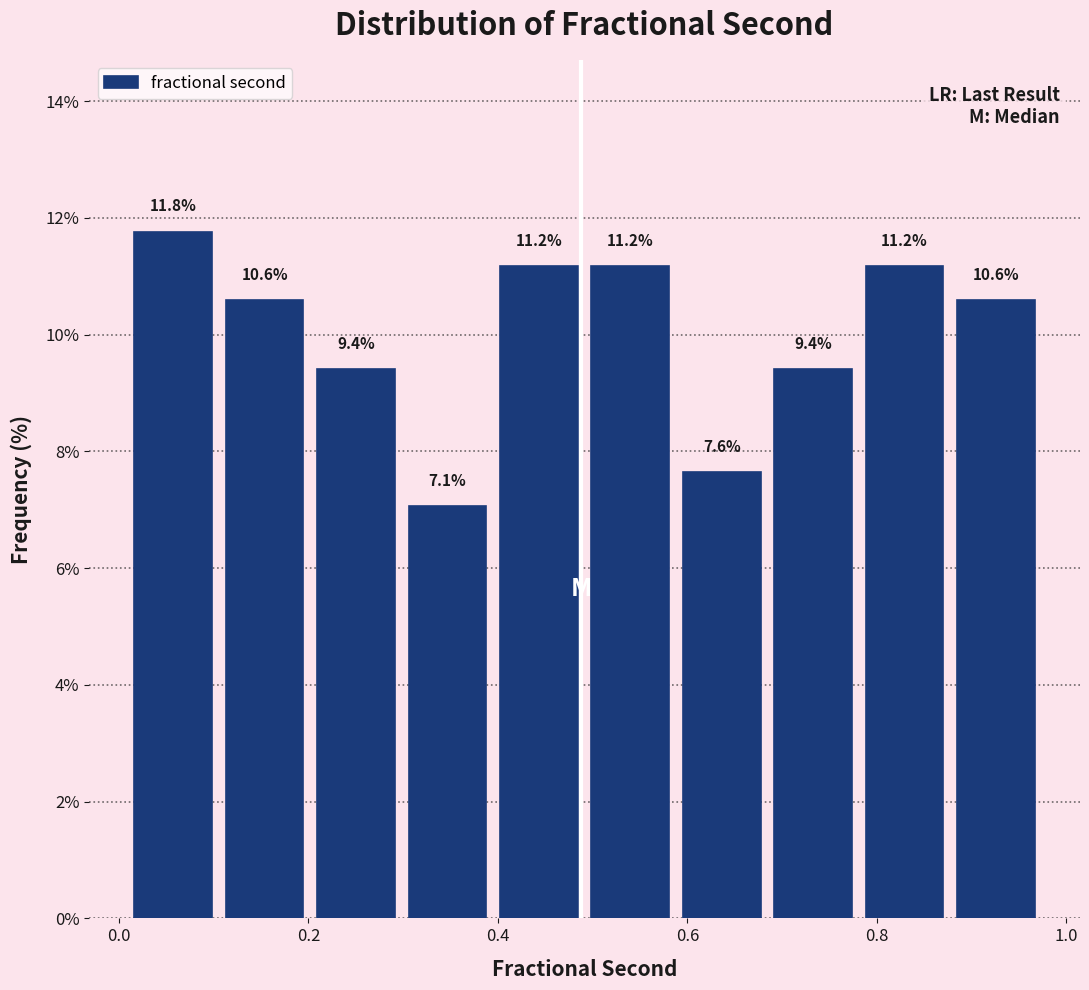

Reading left to right, transcribe this chart: for each bar, give the range it covers on the x-axis and its height. The bar edges are not printed on the chart, so give them approximately, as read against the axis.

0.00 to 0.10: 11.8
0.10 to 0.20: 10.6
0.20 to 0.30: 9.4
0.30 to 0.40: 7.1
0.40 to 0.50: 11.2
0.50 to 0.58: 11.2
0.58 to 0.68: 7.6
0.68 to 0.78: 9.4
0.78 to 0.88: 11.2
0.88 to 0.98: 10.6